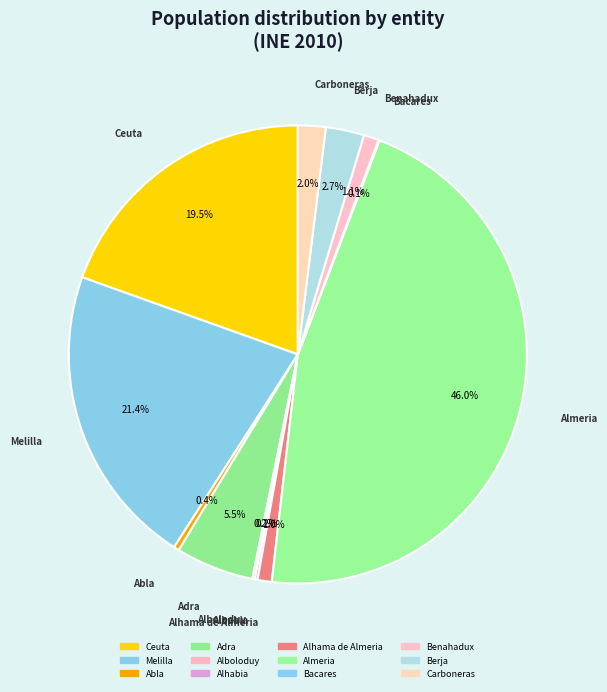

To the nearest percent, what is the difference between the largest and smallest slice percentages?

46%